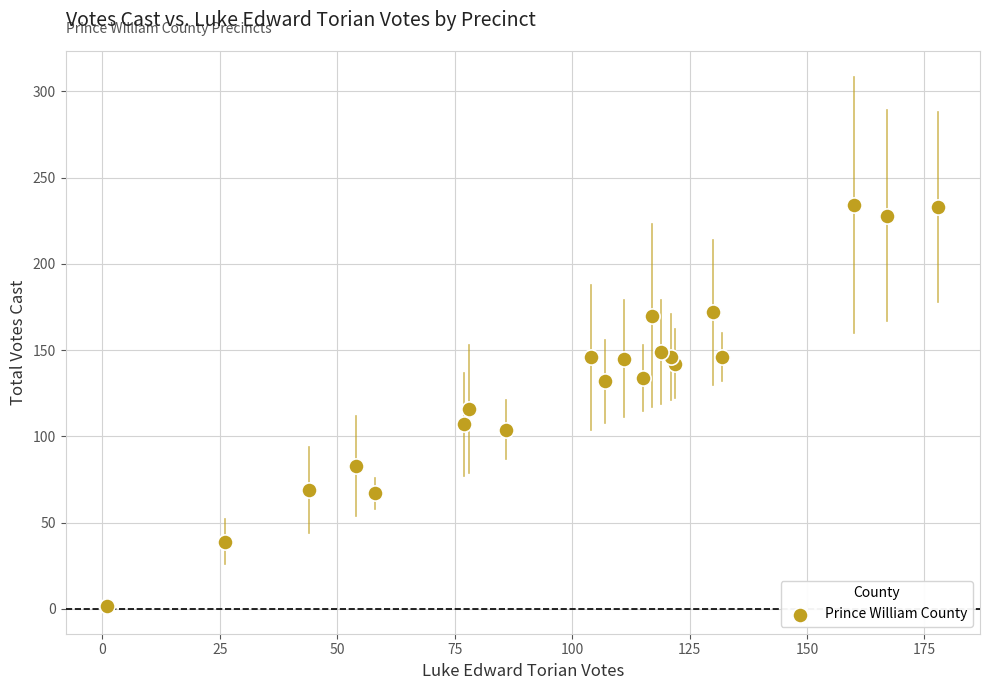

What is the range of Y values (max minus min)?

232